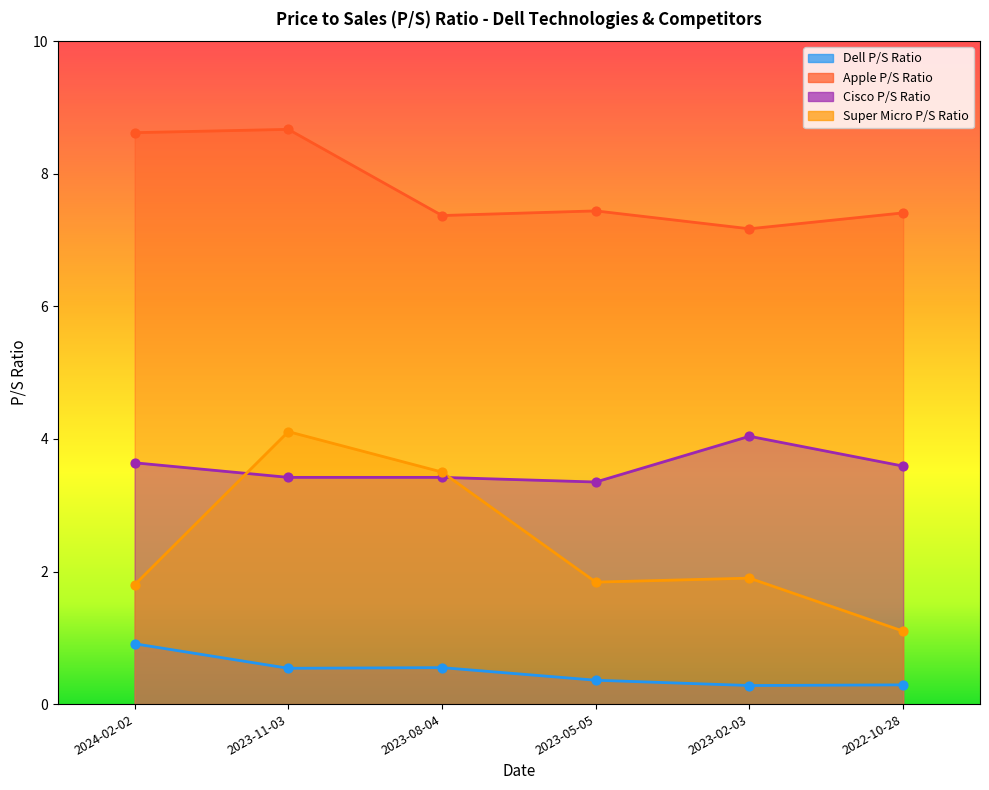

Which series contains the highest Y value?

Apple P/S Ratio